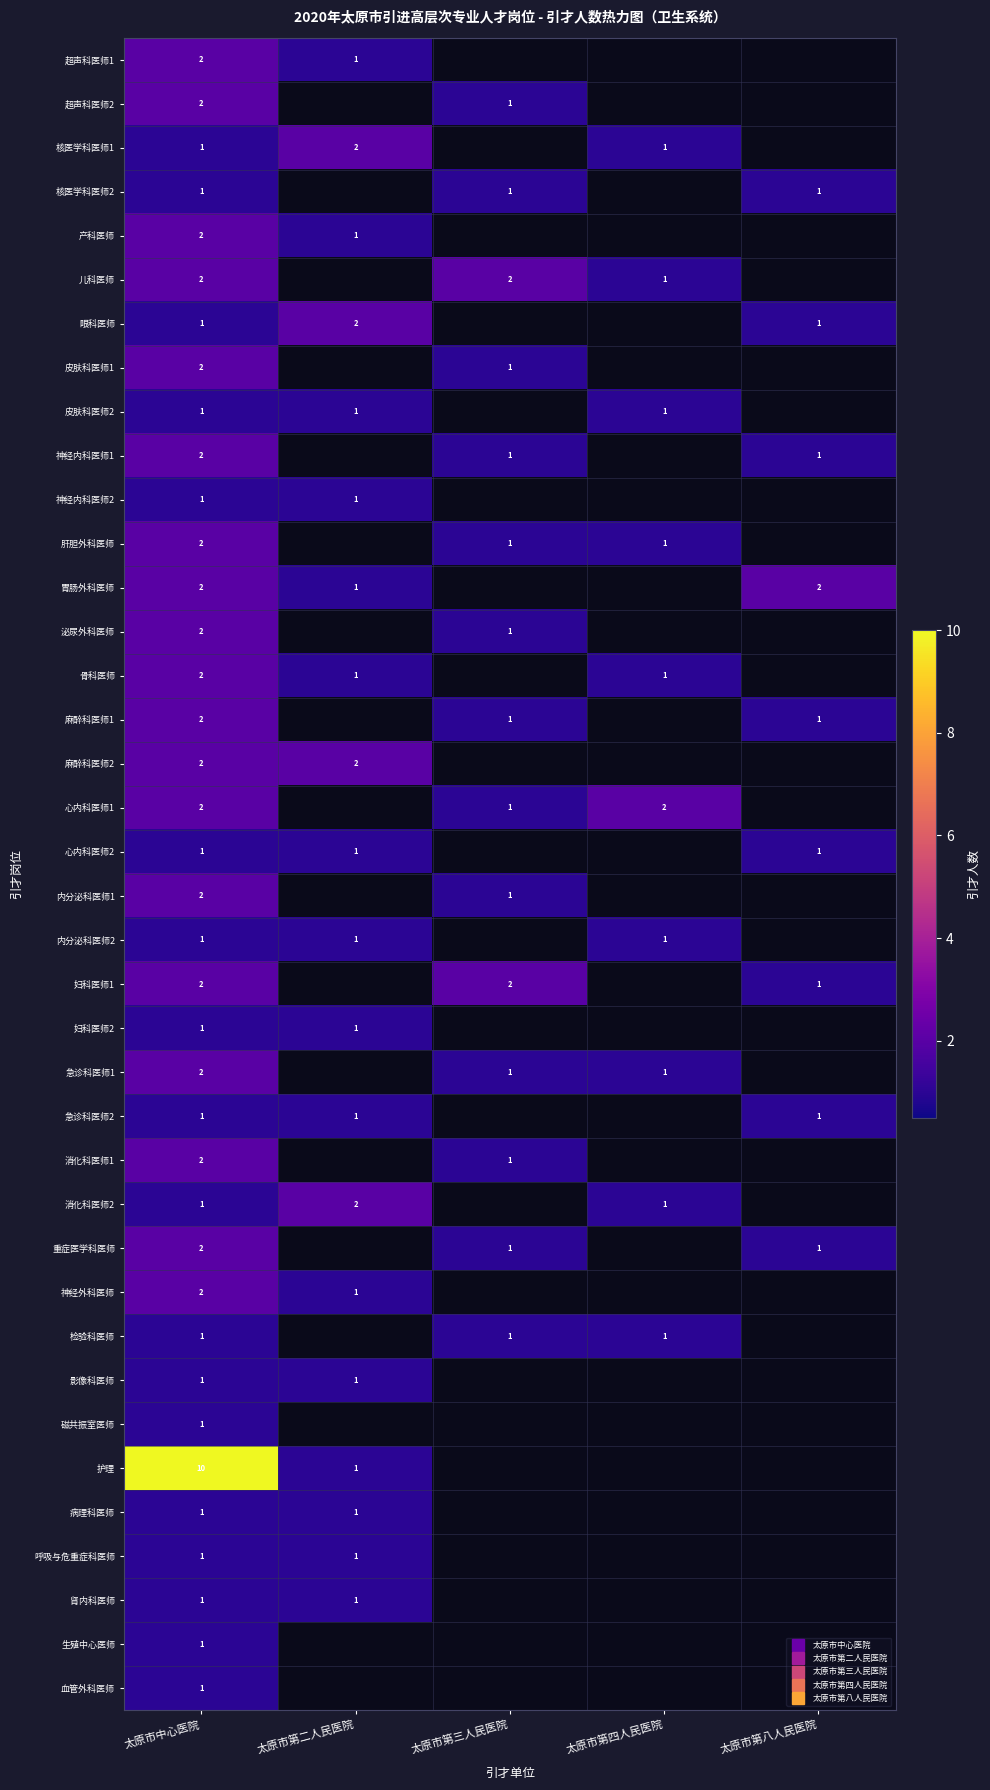

Which has a higher value, 太原市第三人民医院 or 太原市中心医院?

太原市中心医院